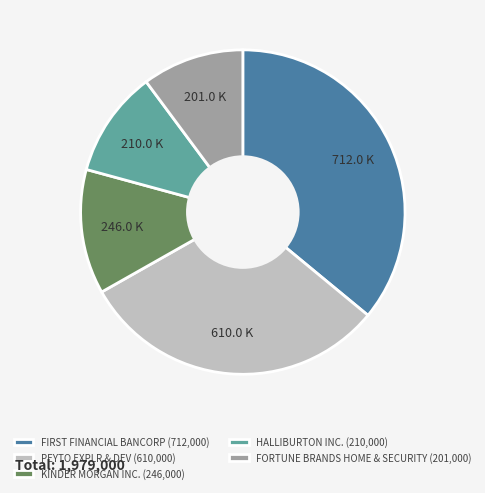

Which slice is the largest?

FIRST FINANCIAL BANCORP